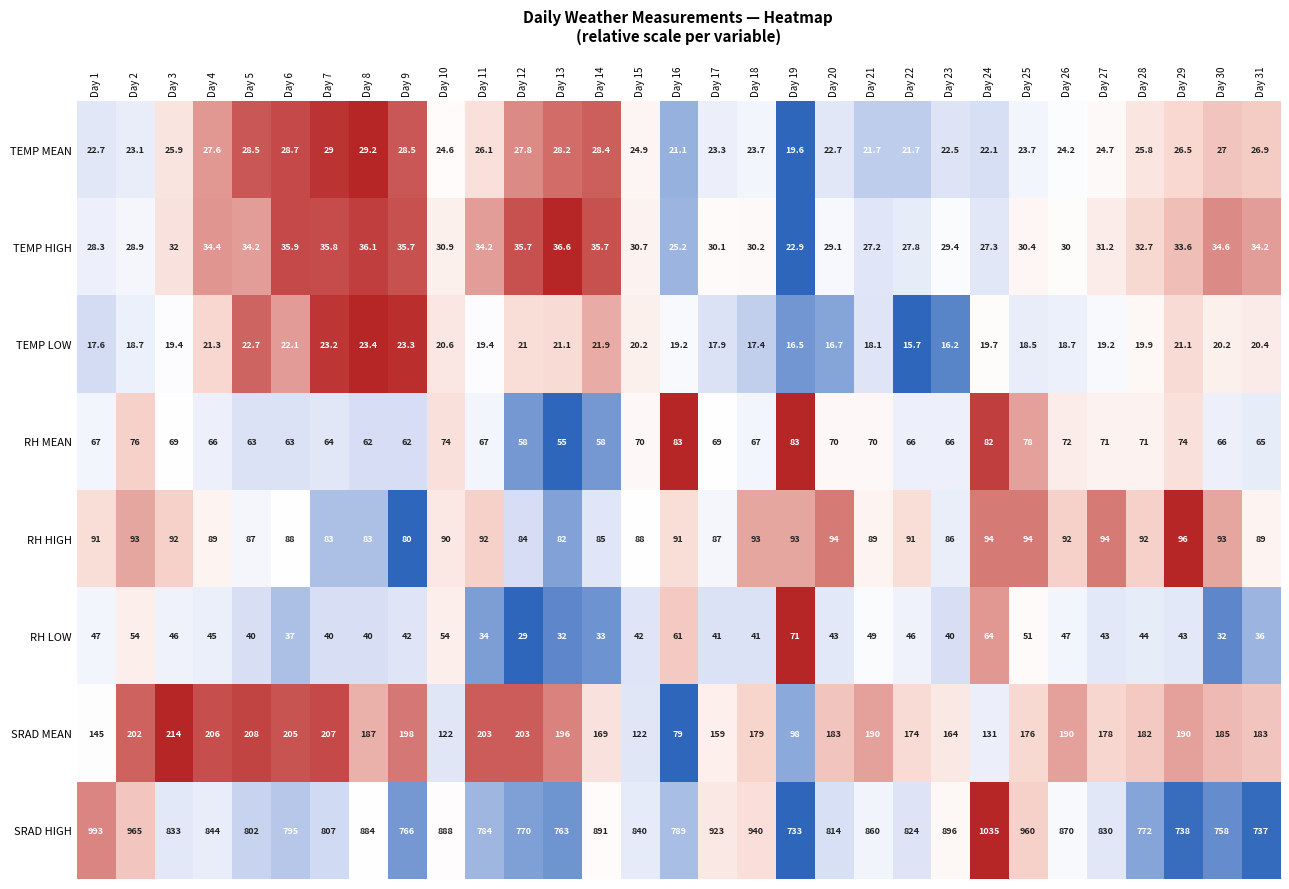

At which category is the sum across all series the highest?

Day 24